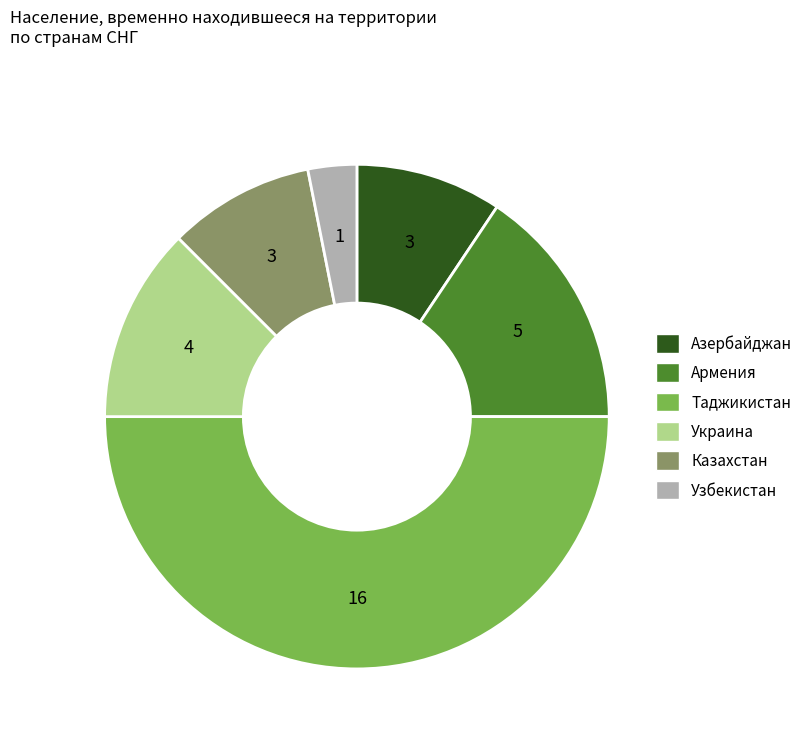

Does Узбекистан account for over 50% of the chart?

No